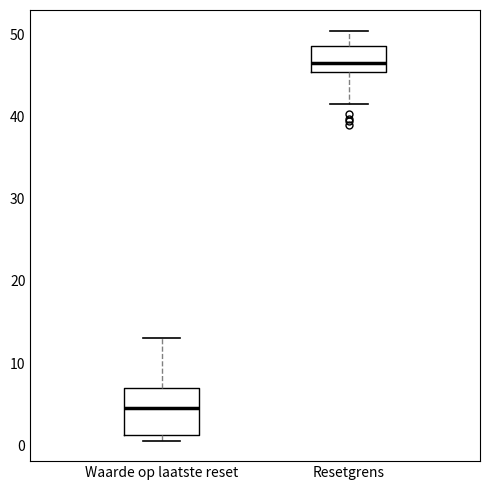

Reading left to right, read every box against the y-axis: the position of its median line, the range the box covers, and the ends of its whiskers. The values are not printed on the chart, so give them approximately, as read against the axis.

Waarde op laatste reset: median 5, box 1 to 7, whiskers 1 (just below the box's lower edge) to 13
Resetgrens: median 47, box 45 to 49, whiskers 42 to 50